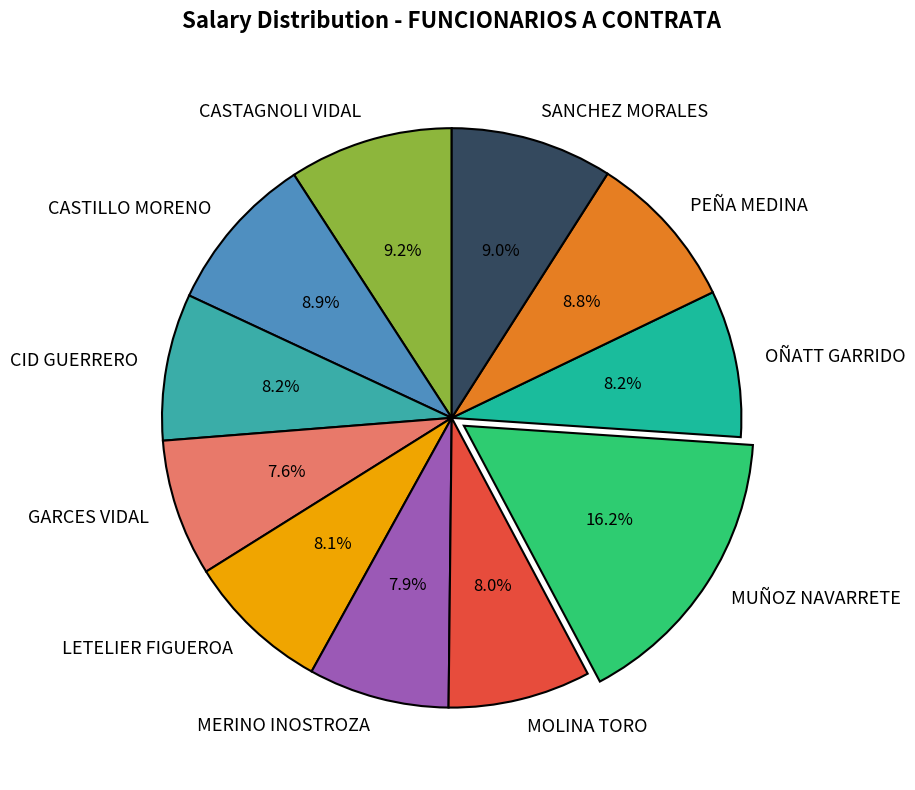

Which slice is the largest?

MUÑOZ NAVARRETE